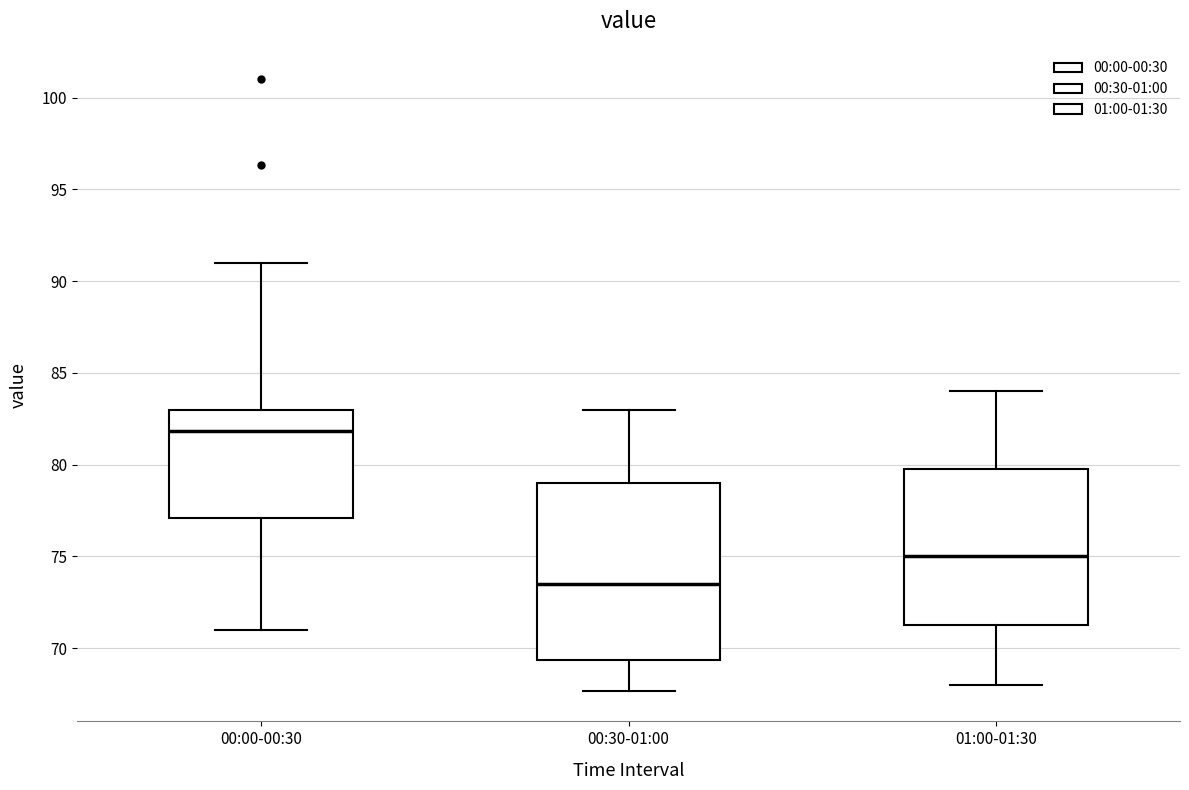

Where is the upper edge of the box for 01:00-01:30 on the y-axis? The values are not printed on the chart, so give them approximately, as read against the axis.

80.0